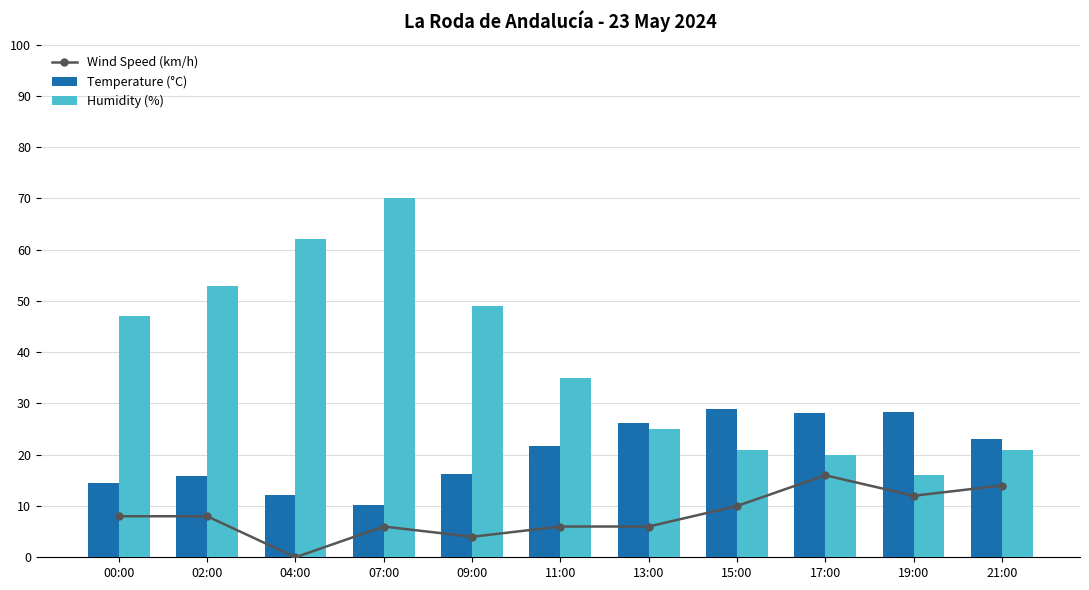

Which has a higher value, 09:00 or 07:00?

07:00